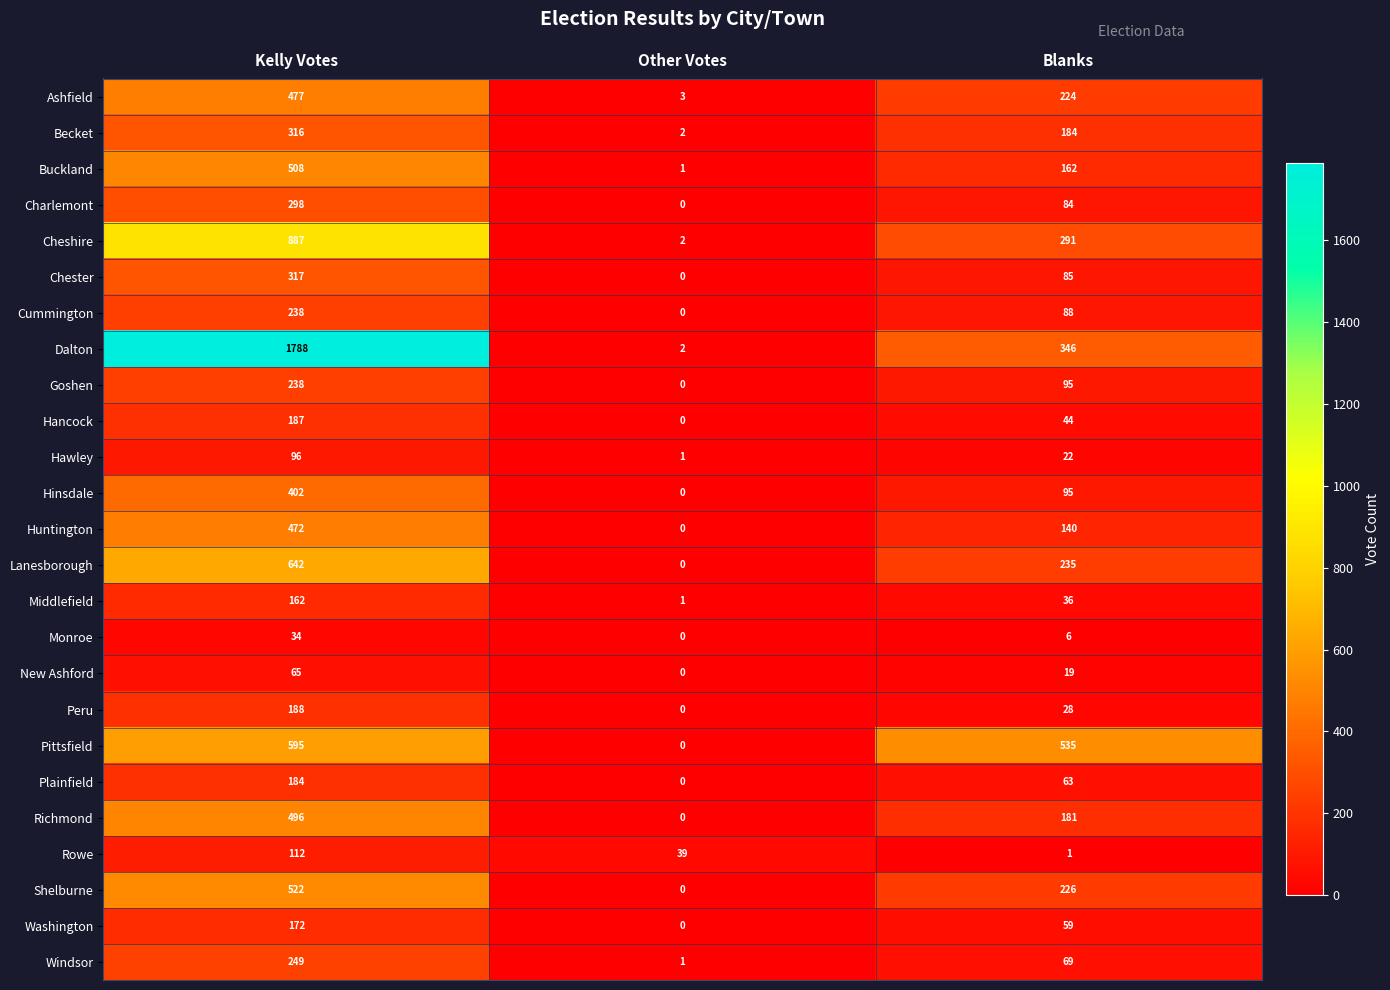

Which category has the lowest value in the Shelburne series?

Other Votes